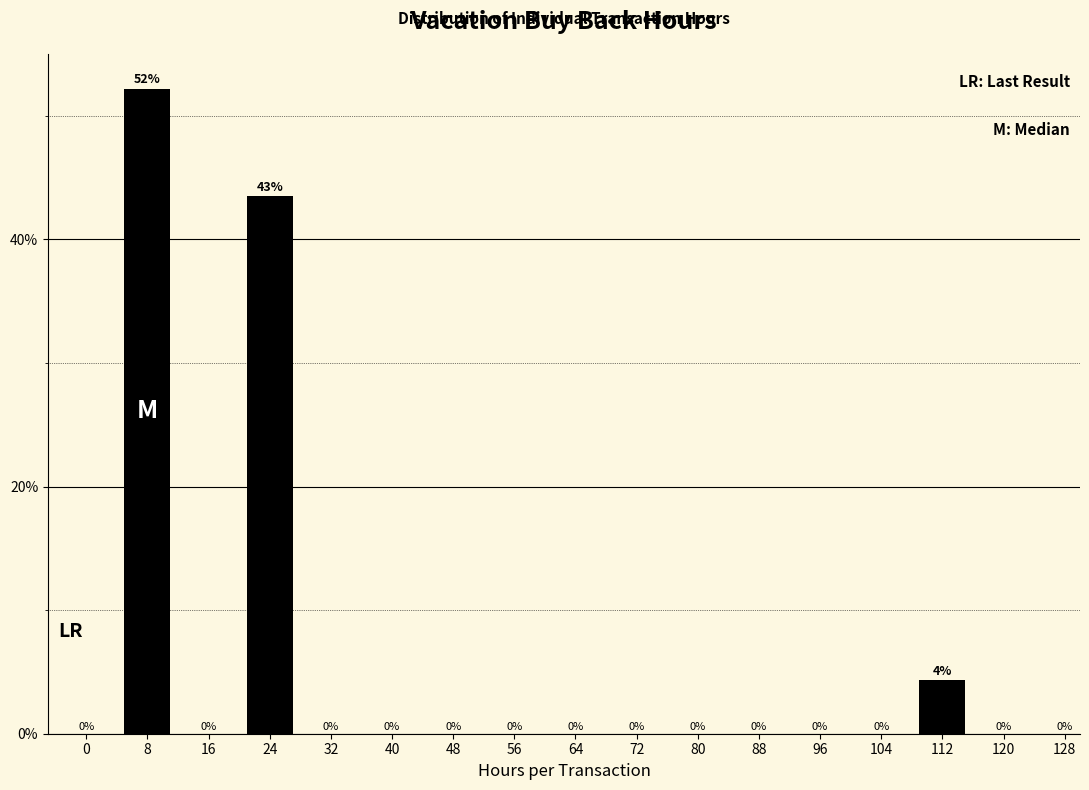

Are the bars horizontal?

No